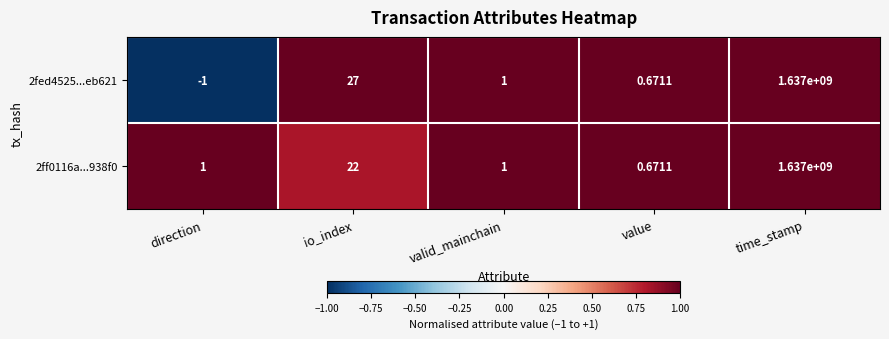

Where is 2ff0116a...938f0 nearest to the value 818500000?

io_index